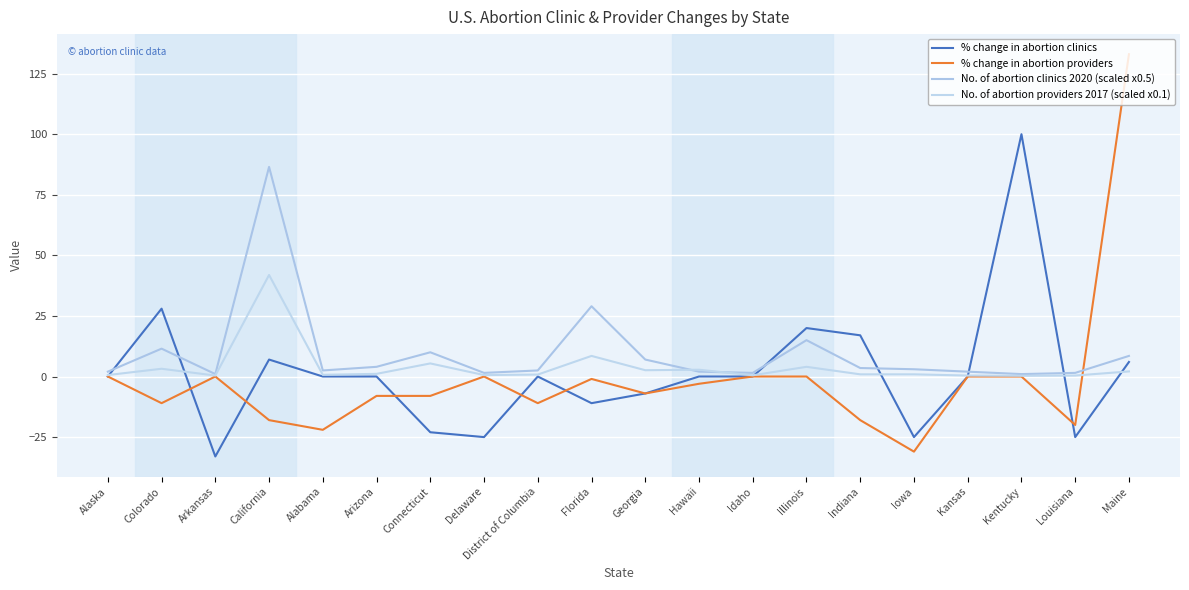

At which label does % change in abortion providers first exceed -3?

Alaska